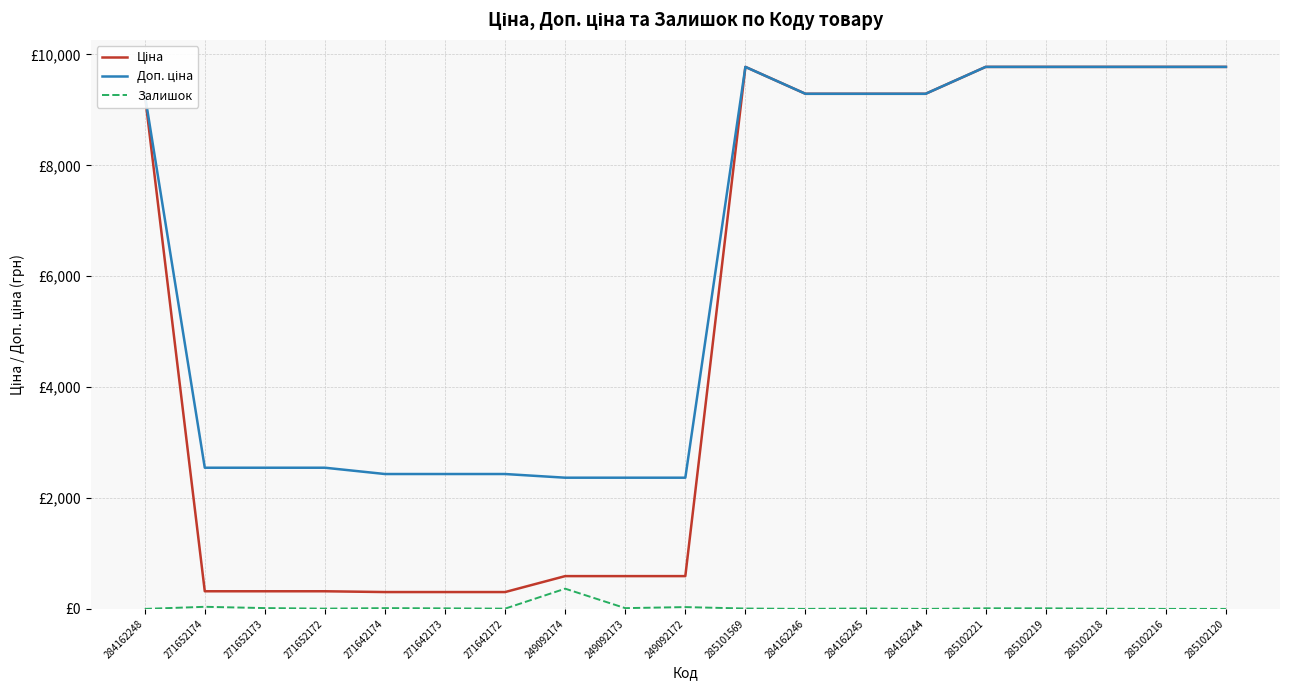

How many lines are shown in the chart?

3